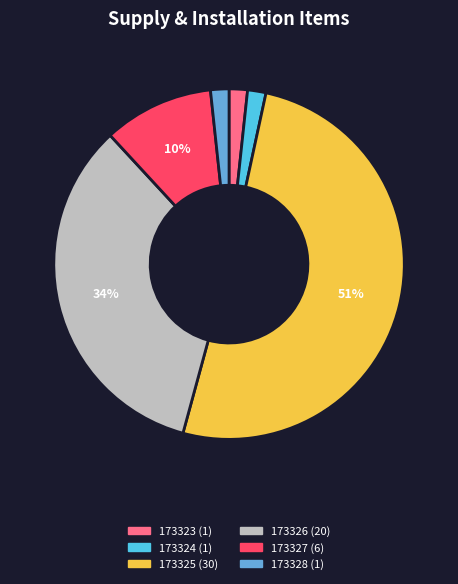

Between 173327 and 173323, which is larger?

173327